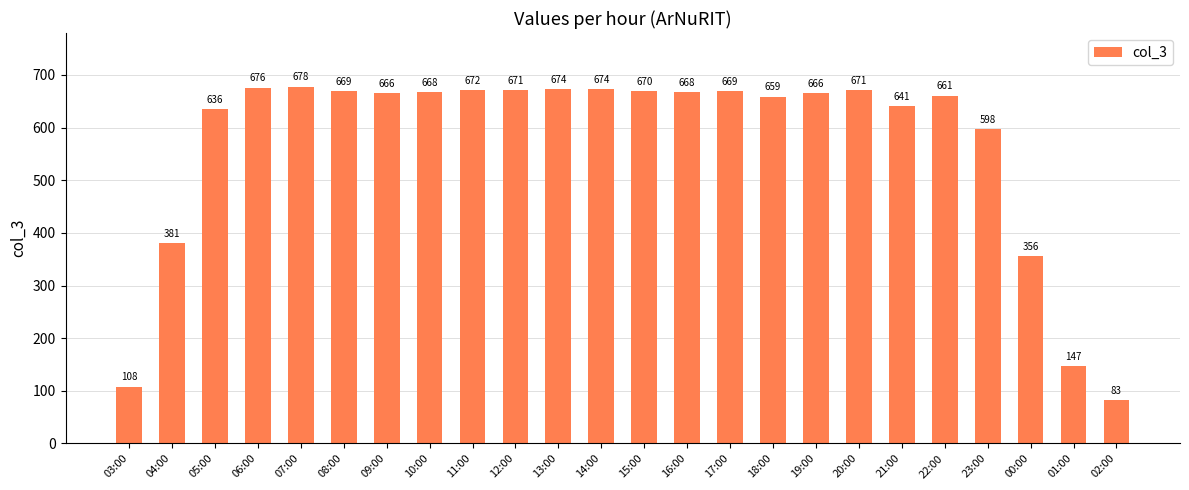

At which label does the data first exceed 668?

06:00